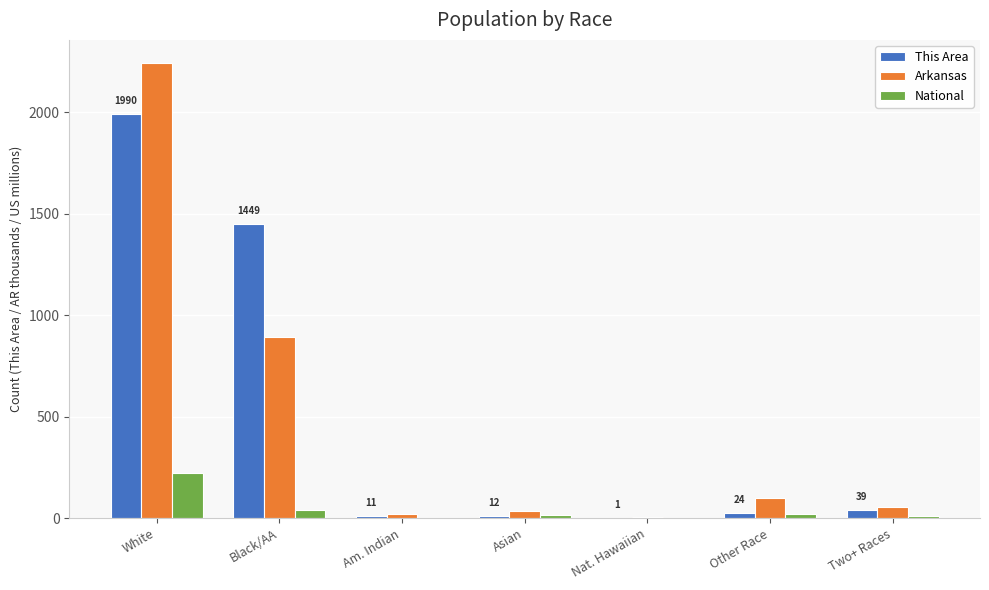

Which category has the highest value in the This Area series?

White